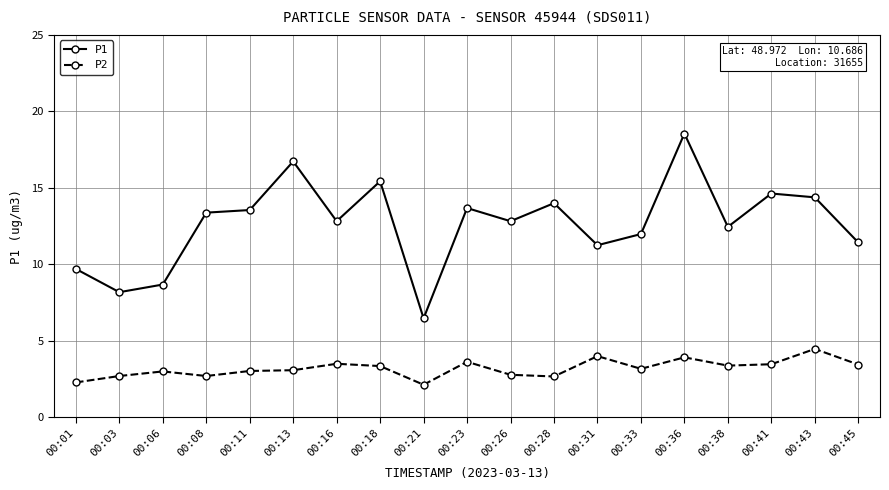

Is the value of P1 at 00:41 greater than the value of P2 at 00:13?

Yes